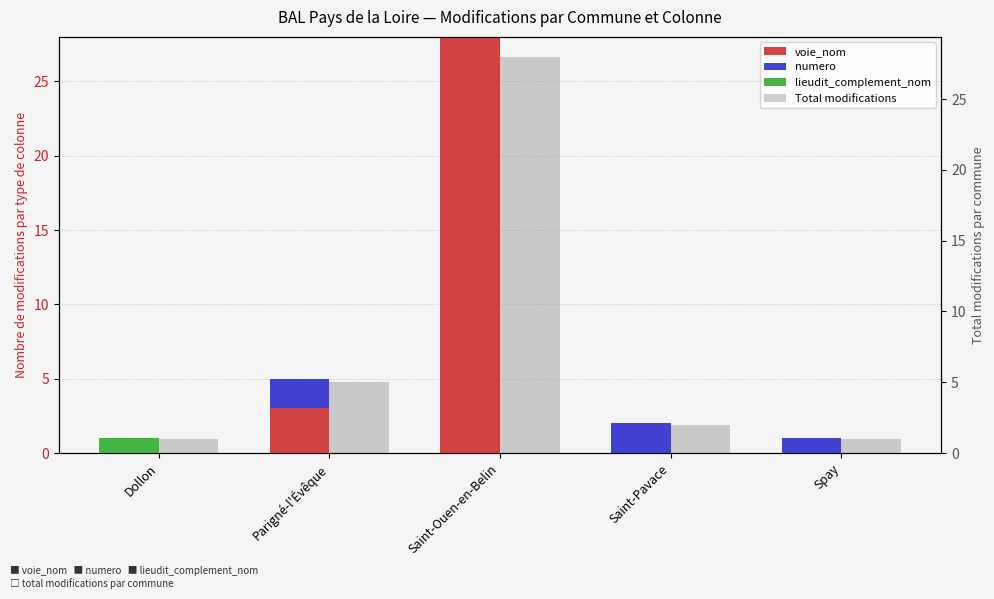

What position from the left is Saint-Pavace?

4